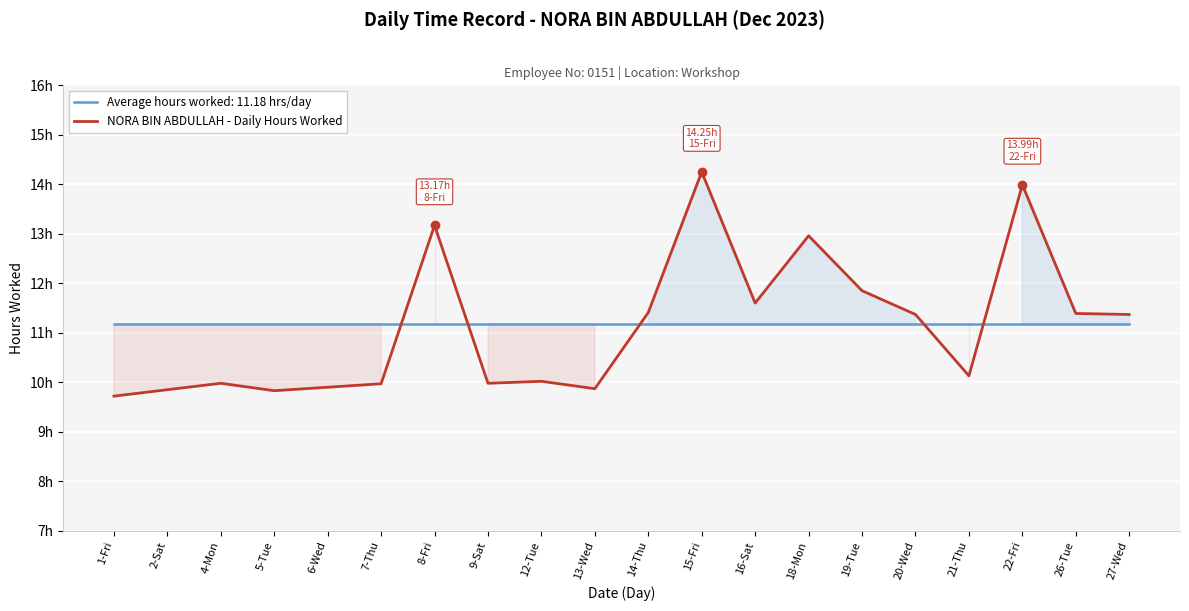

What is the label of the 7th point from the right?

18-Mon